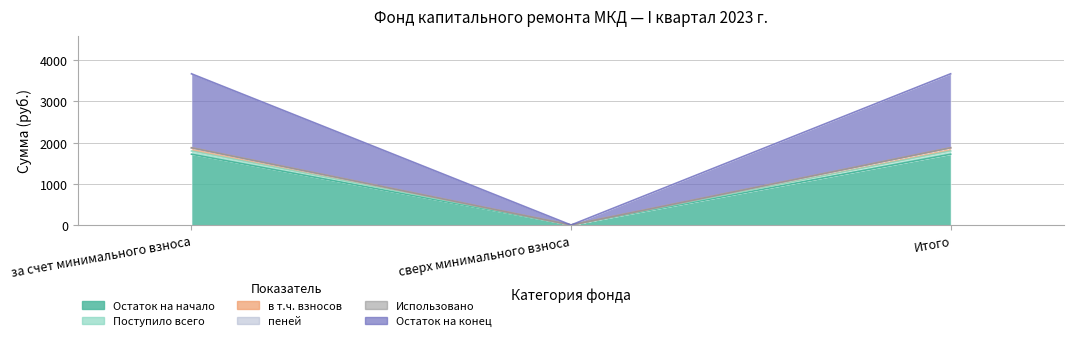

What is the spread (max minus min) of values at за счет минимального взноса?

1953.2